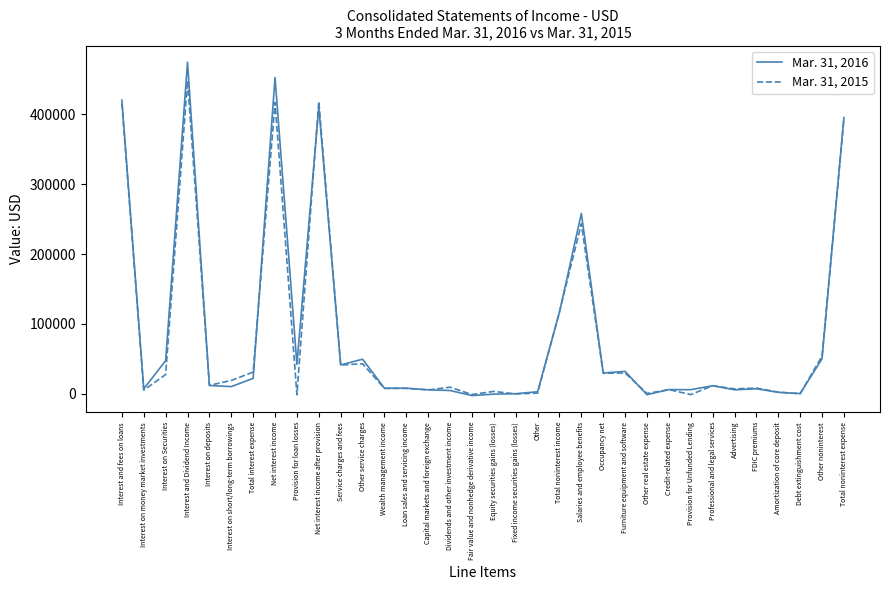

Where is Mar. 31, 2015 nearest to the value 223476?

Salaries and employee benefits